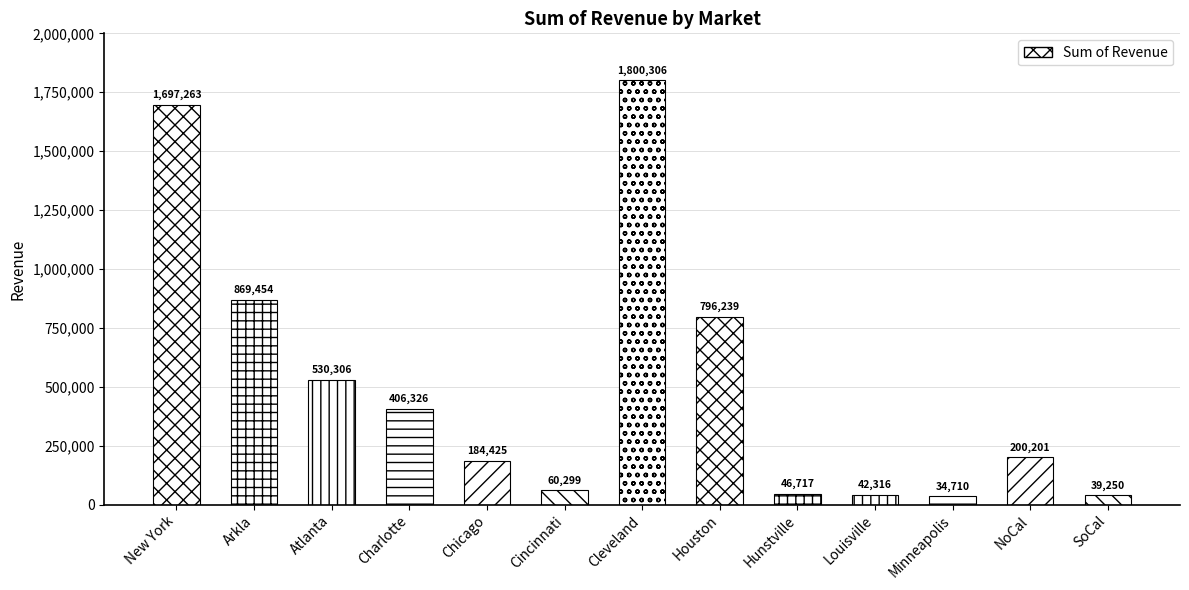

Count the number of data series in this chart.

1